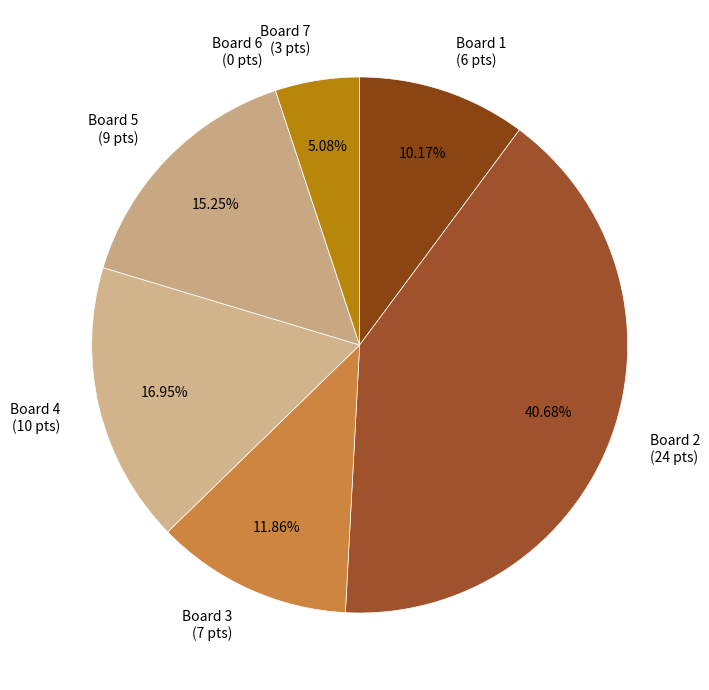

To the nearest percent, what is the average slice percentage?

14%